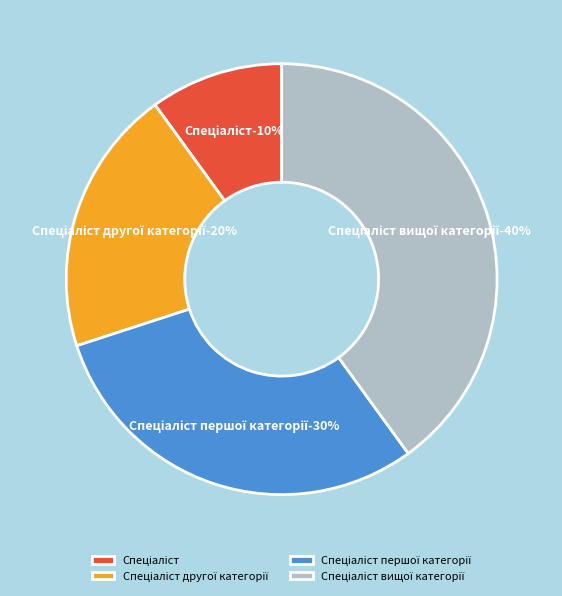

To the nearest percent, what is the difference between the Спеціаліст другої категорії and Спеціаліст вищої категорії slice percentages?

20%